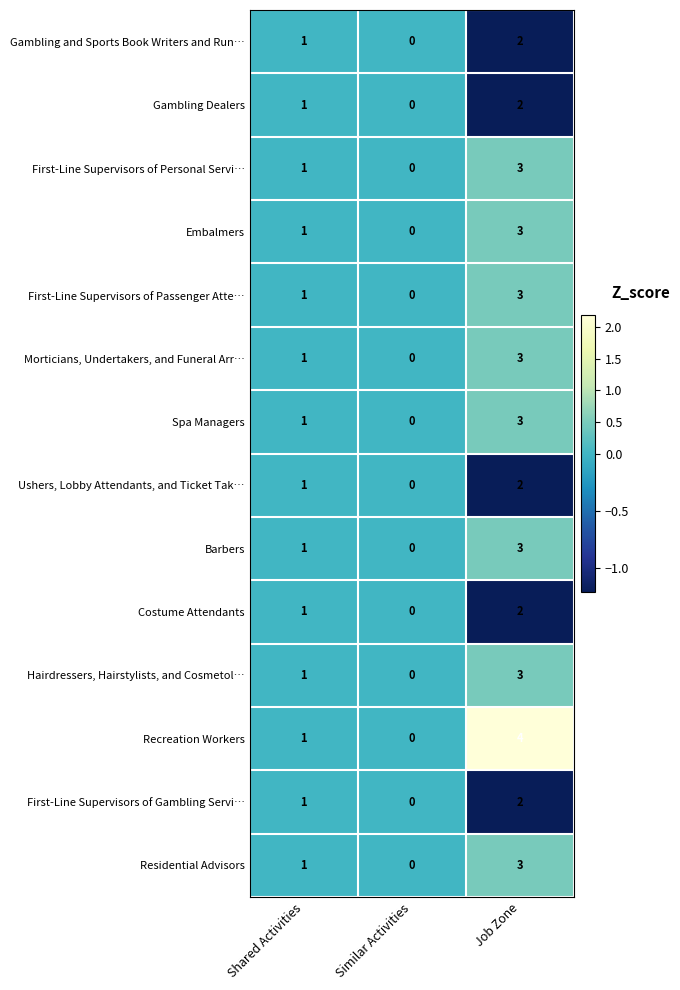

True or false: Embalmers has a value of 0 at Similar Activities.

True